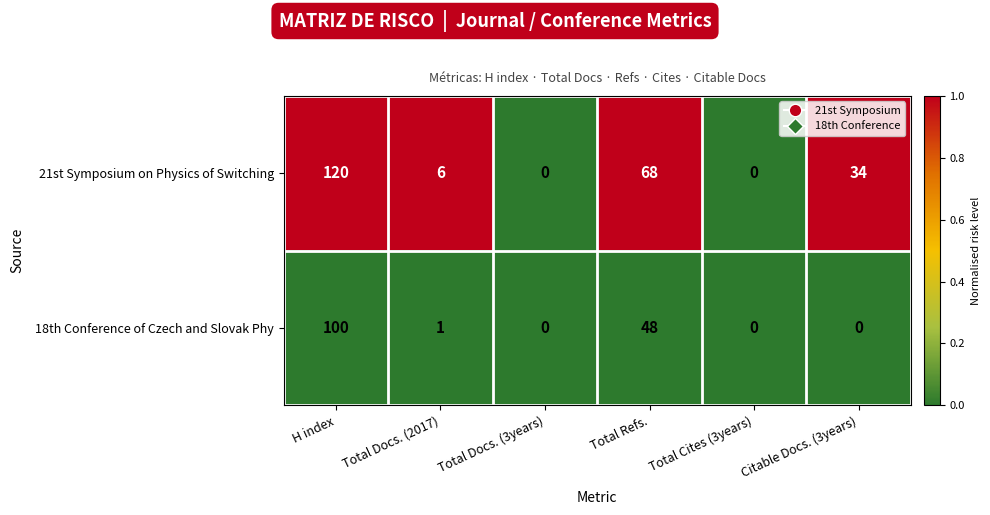

What is the highest value of the 18th Conference of Czech and Slovak Phy series?

100